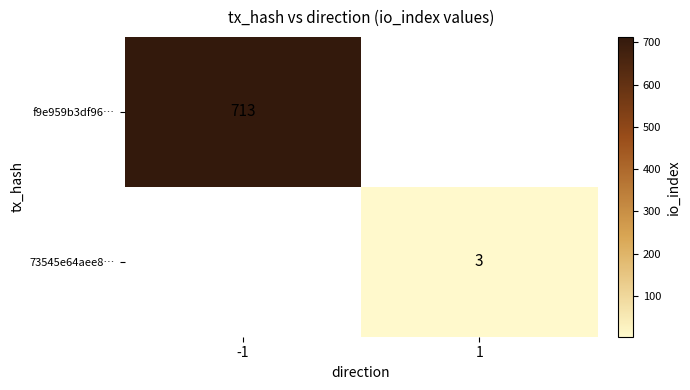

Is it true that f9e959b3df96… equals 713 at -1?

True